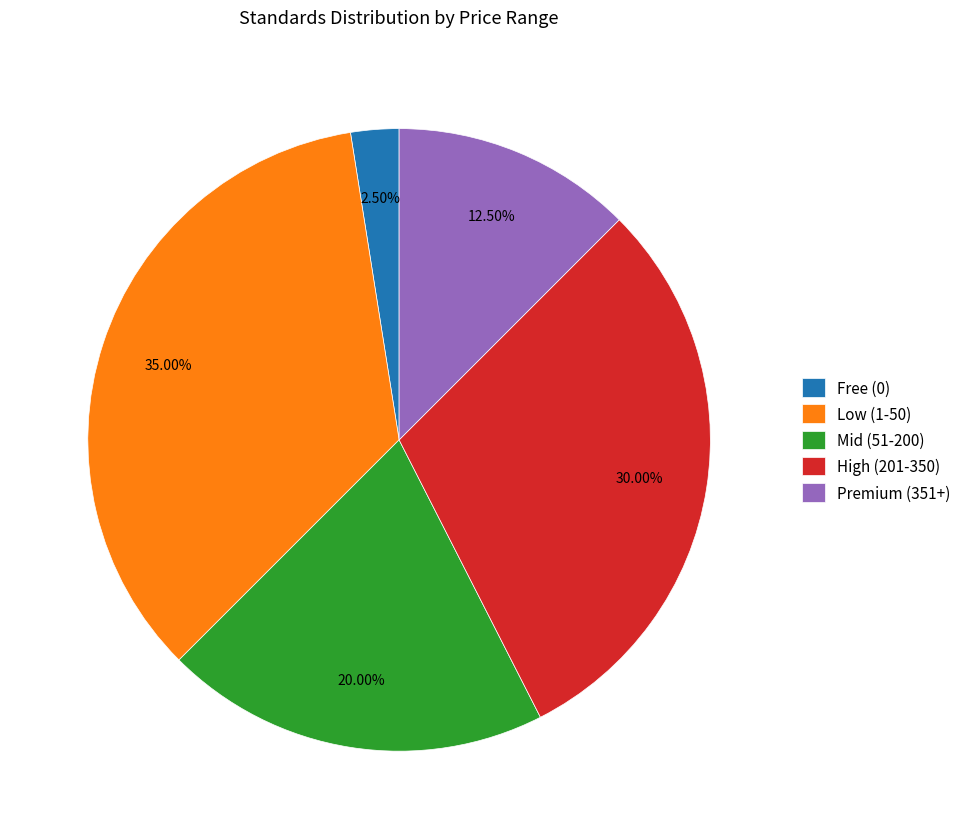

Is the sum of Free (0) and High (201-350) greater than half?

No